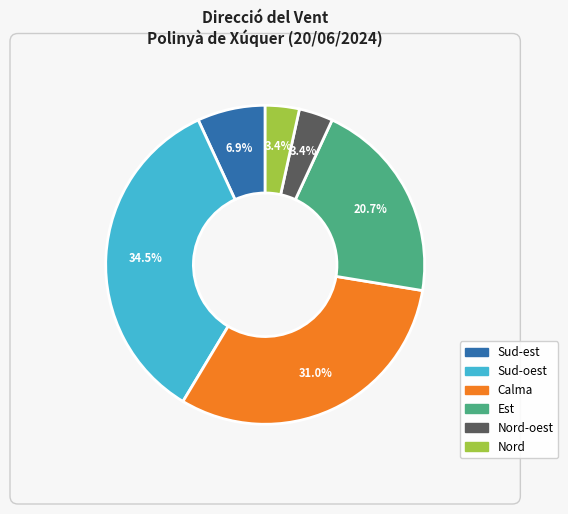

Does any single category account for the majority?

No